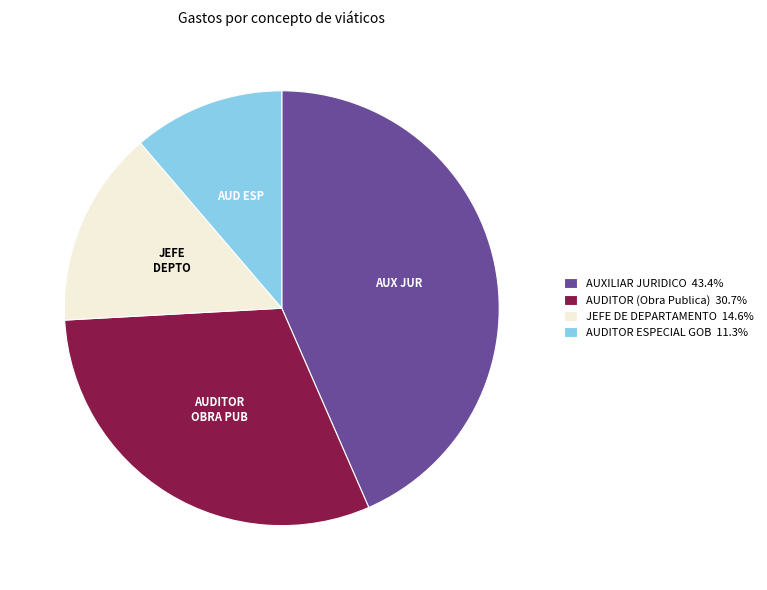

Do AUXILIAR JURIDICO 43.4% and JEFE DE DEPARTAMENTO 14.6% together represent more than half of the pie?

Yes